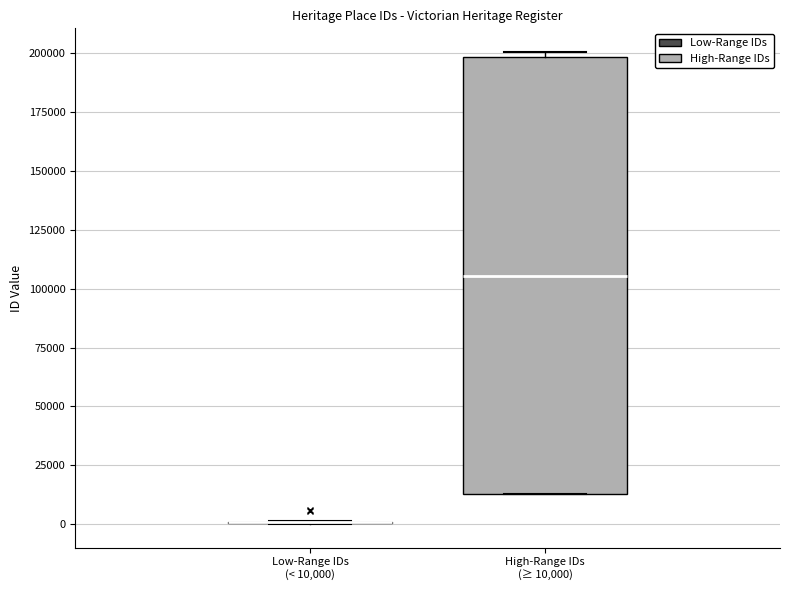

Reading left to right, read every box against the y-axis: the position of its median line, the range the box covers, and the ends of its whiskers. The values are not printed on the chart, so give them approximately, as read against the axis.

Low-Range IDs (< 10,000): box collapsed to a line at 0, whiskers 0 to 0
High-Range IDs (≥ 10,000): median 105000, box 15000 to 200000, whiskers 15000 to 200000 (just above the box's upper edge)